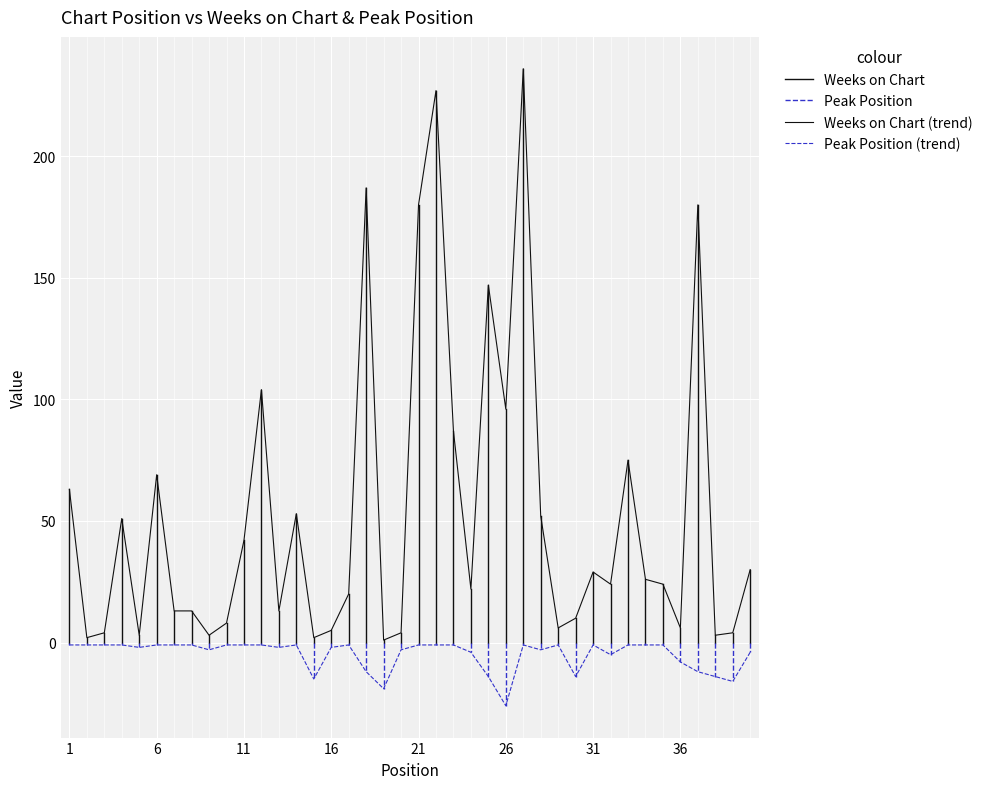

Which category has the lowest value in the Weeks on Chart series?

19